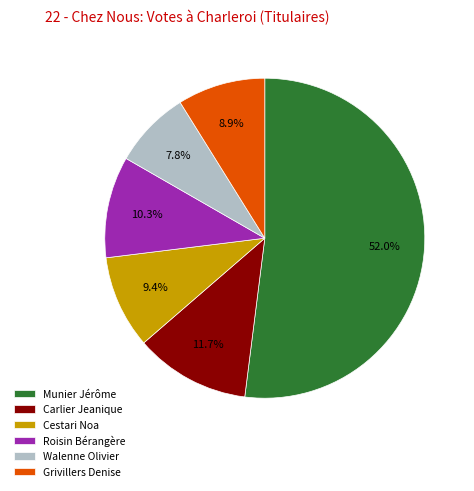

How many segments does this pie chart have?

6